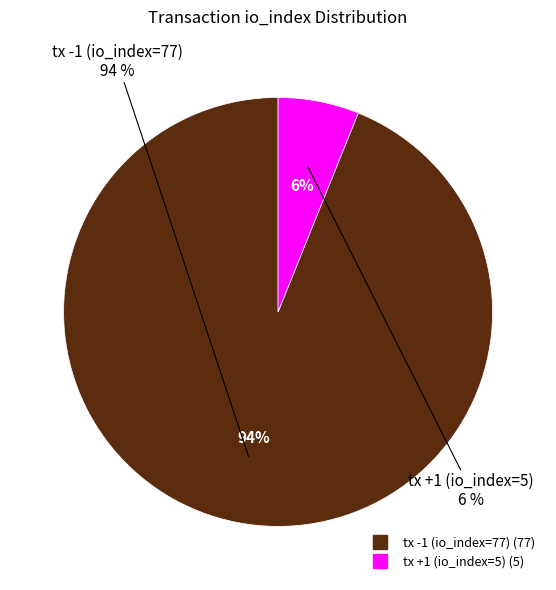

Which has a higher value, tx +1 (io_index=5) or tx -1 (io_index=77)?

tx -1 (io_index=77)